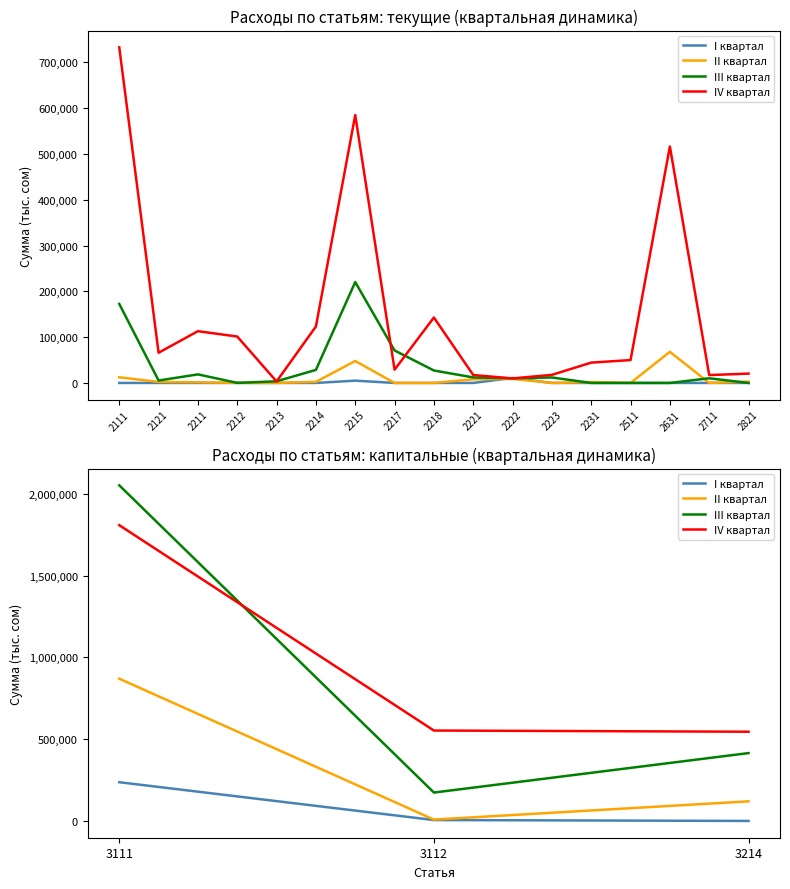

What are all the series names shown in the legend?

I квартал, II квартал, III квартал, IV квартал